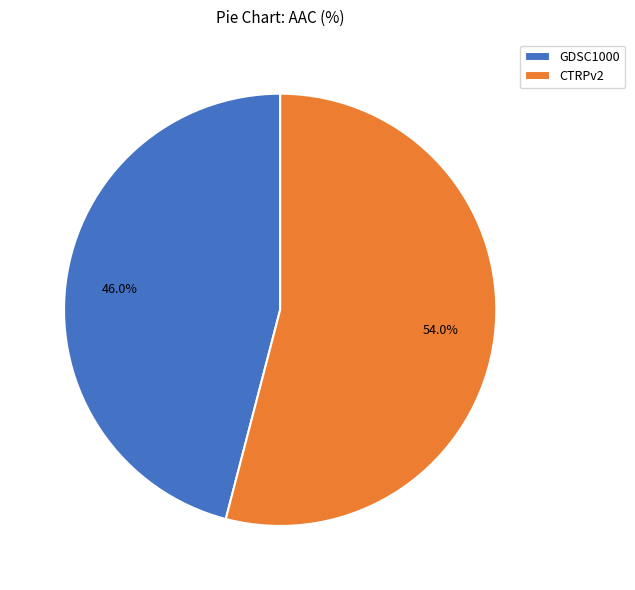

What percentage do GDSC1000 and CTRPv2 together represent?

100.0%